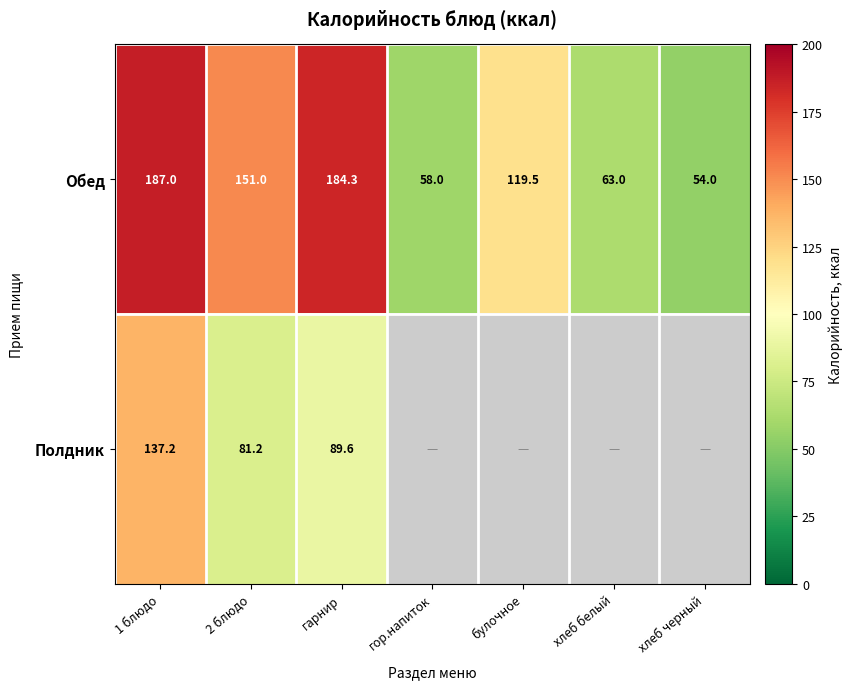

Where does the Обед series first go above 119?

1 блюдо